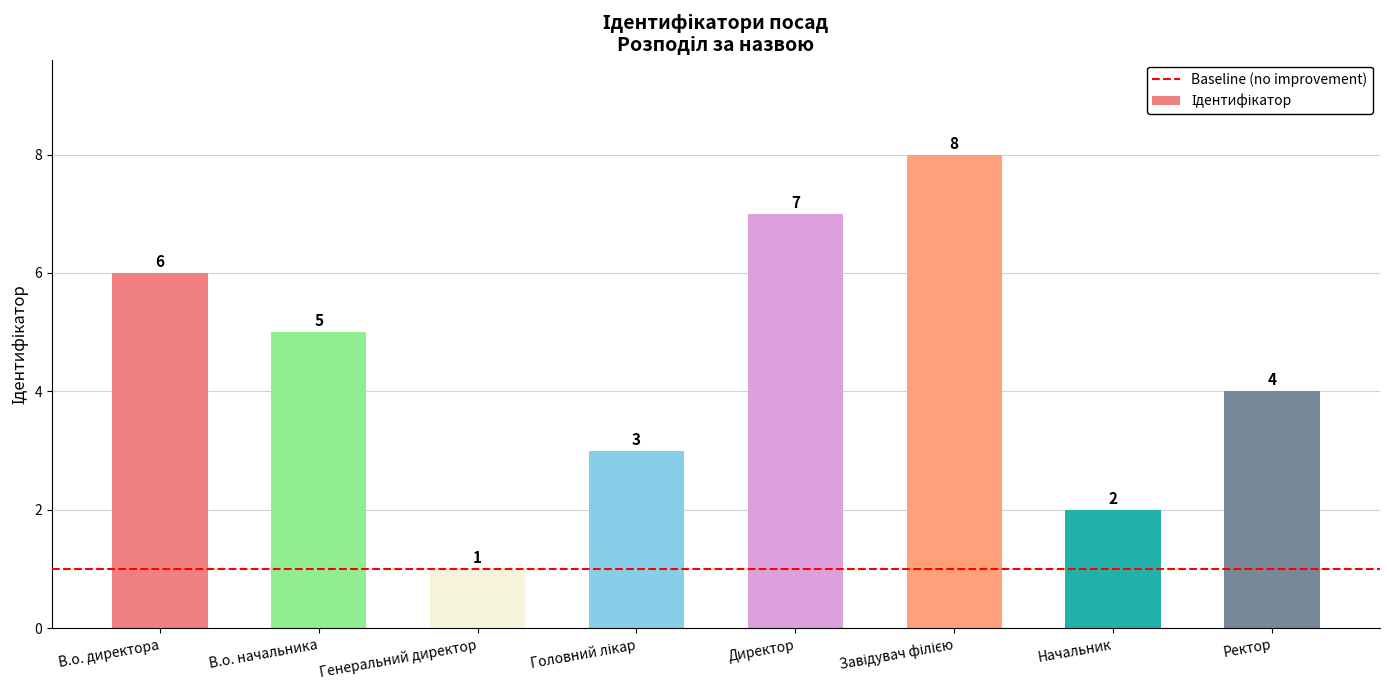

At which label is the value closest to 4?

Ректор